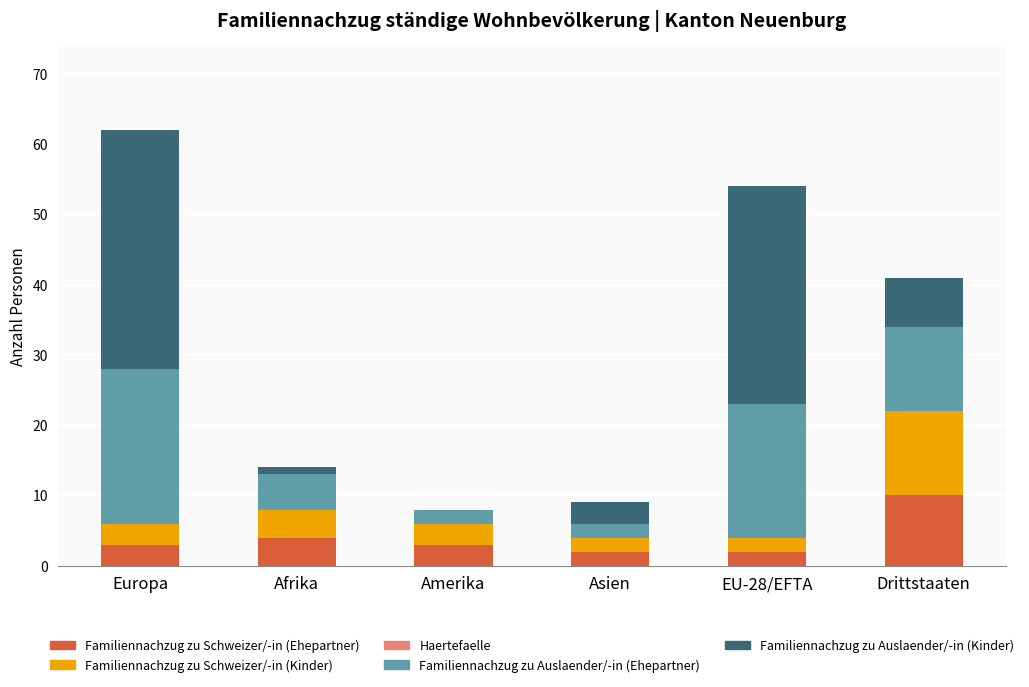

At which category is the sum across all series the highest?

Europa